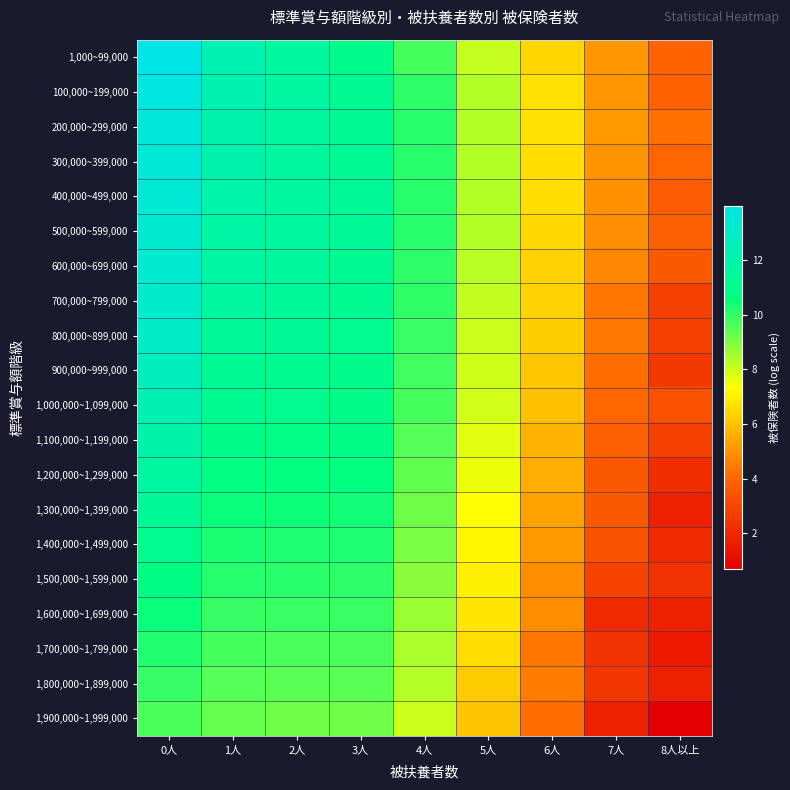

At how many categories does at least one series exceed 13?

1